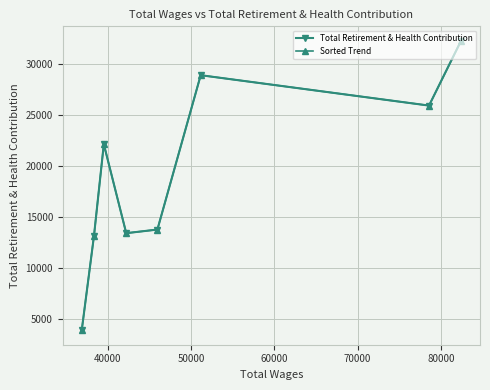

What is the highest value of the Total Retirement & Health Contribution series?

32233